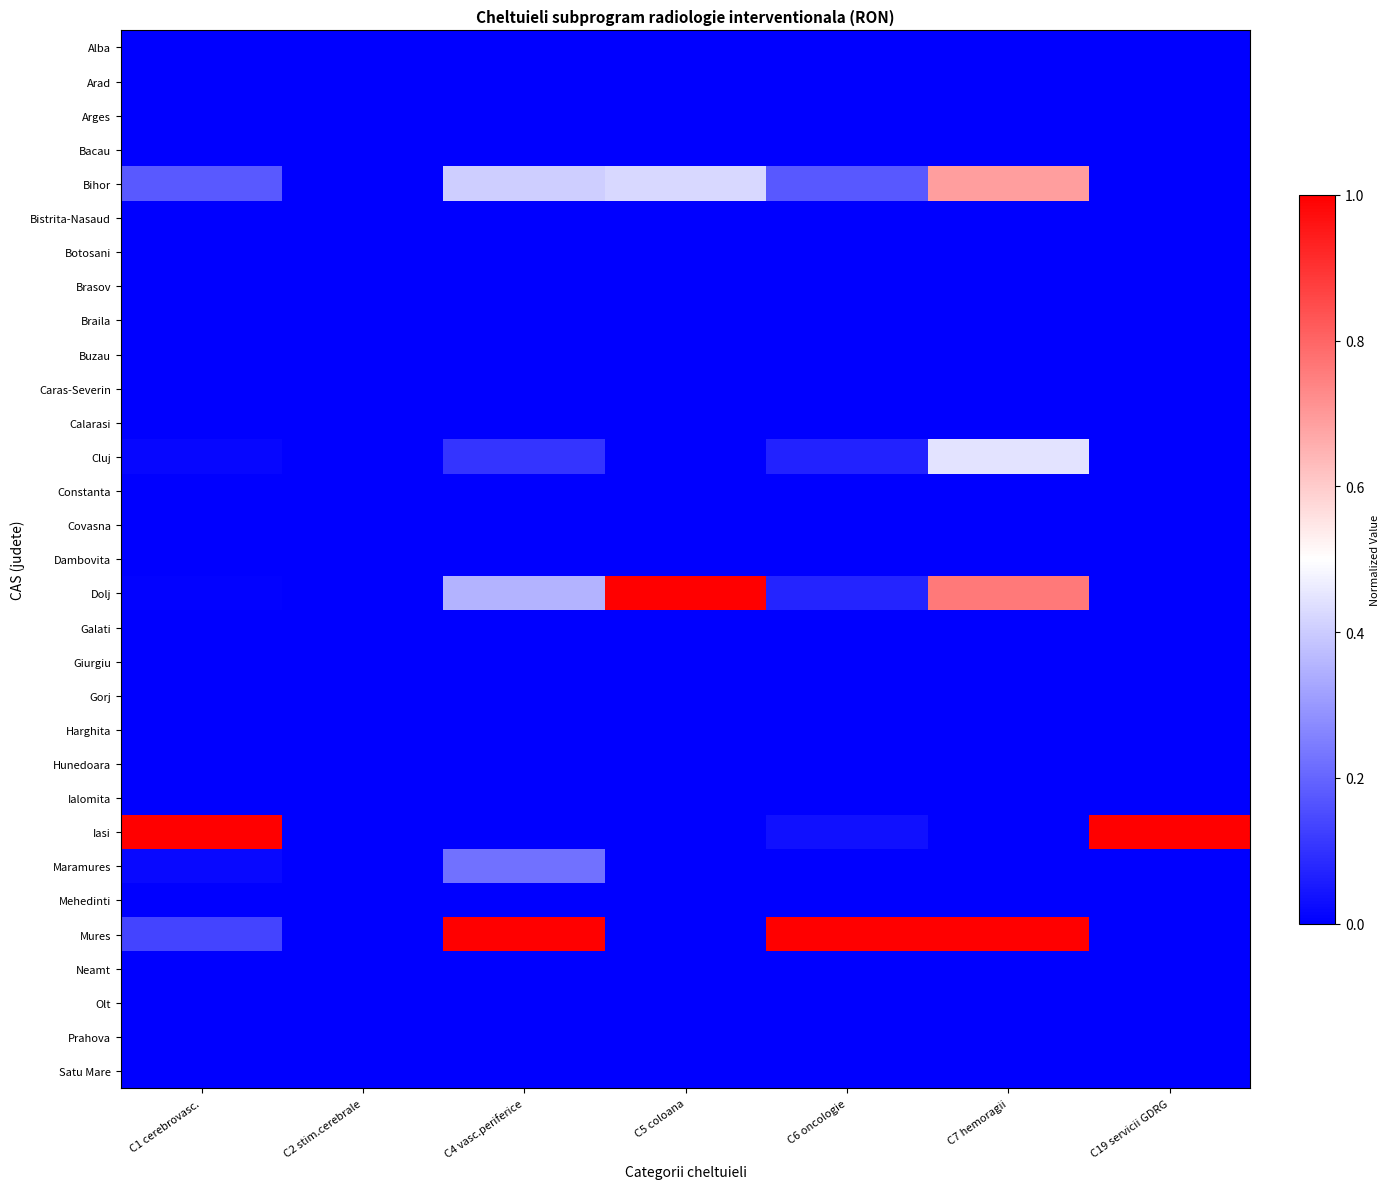

Count the number of data series in this chart.

31